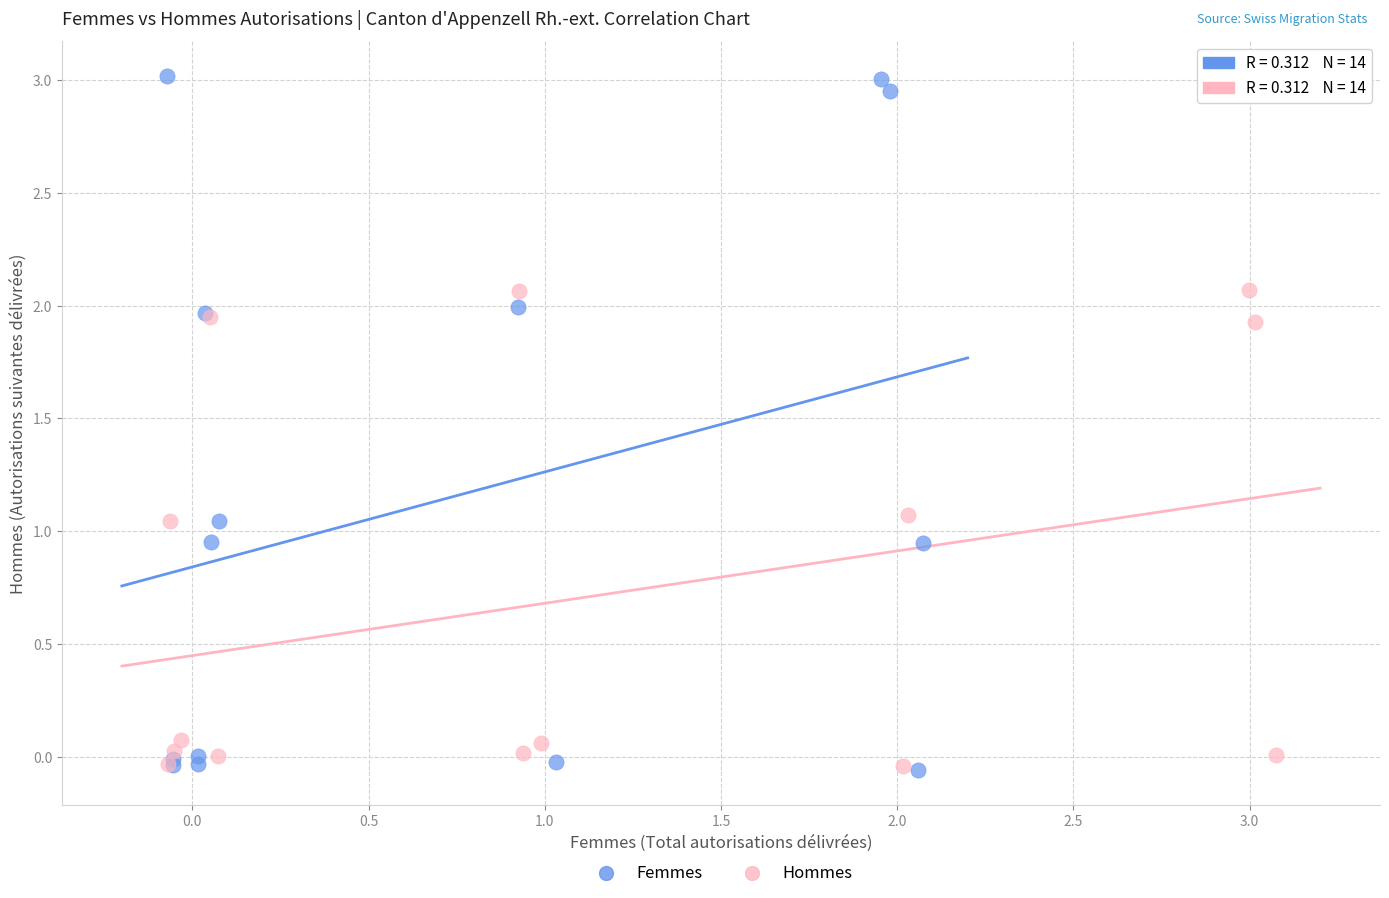

Which series has the widest spread of Y values?

Femmes